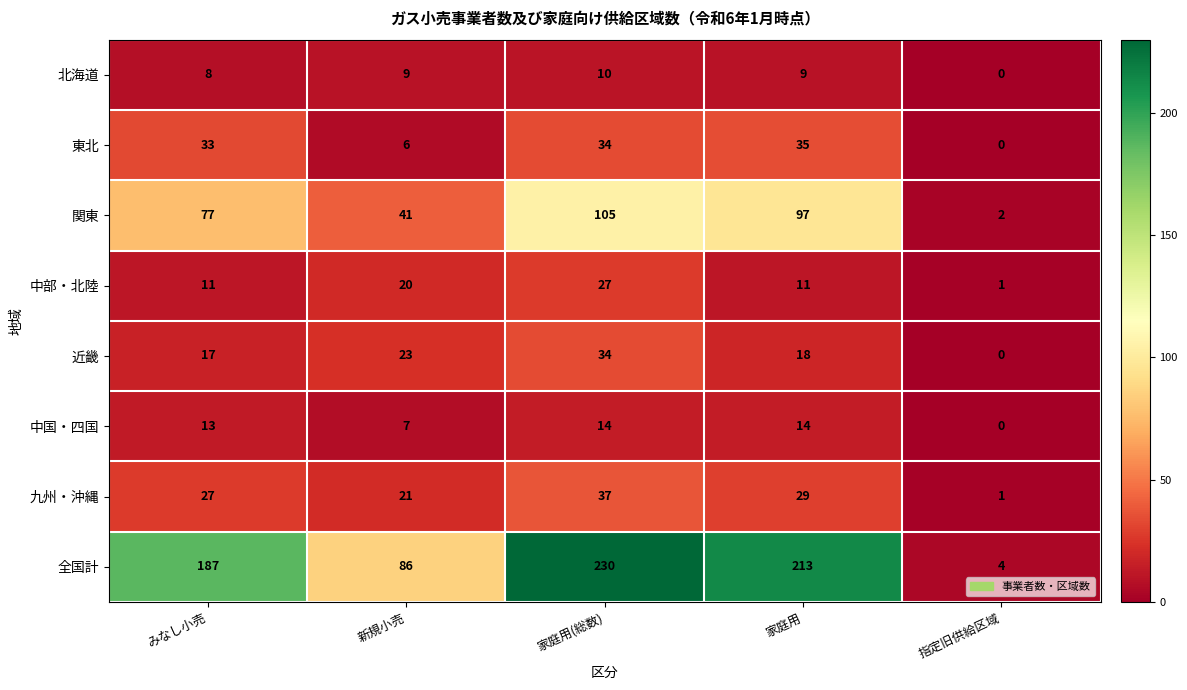

The value of 中部・北陸 at 指定旧供給区域 is 0. True or false?

False